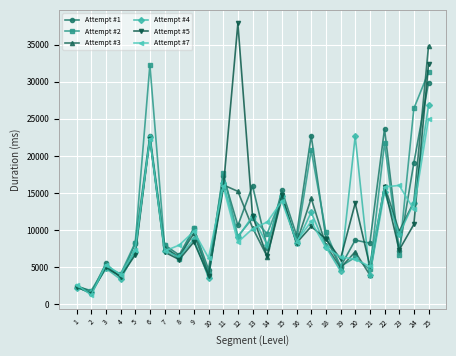

What is the value of the Attempt #5 point at the 3rd from the left?

5026